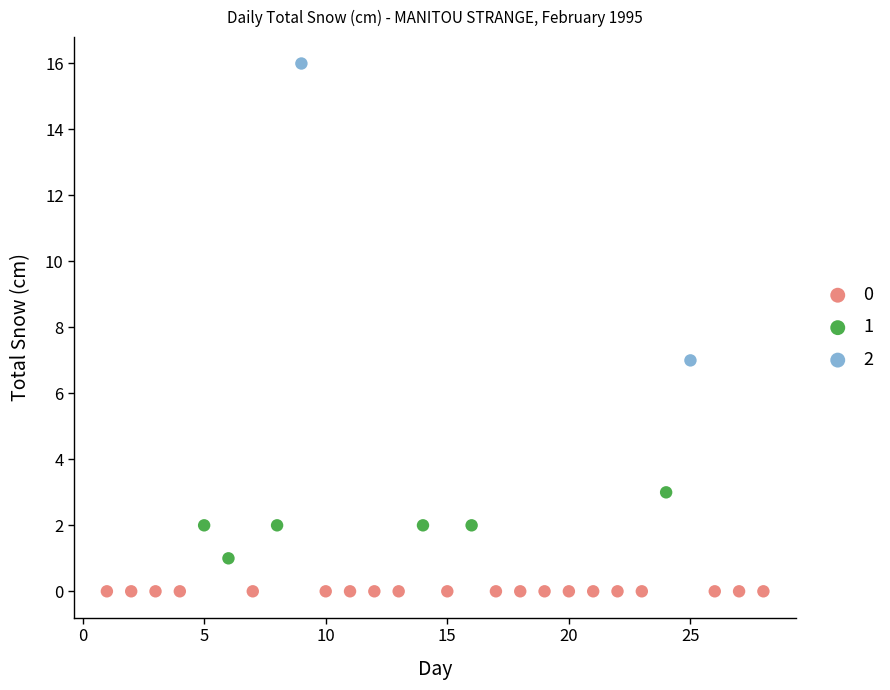

Which series reaches the maximum Y coordinate?

2